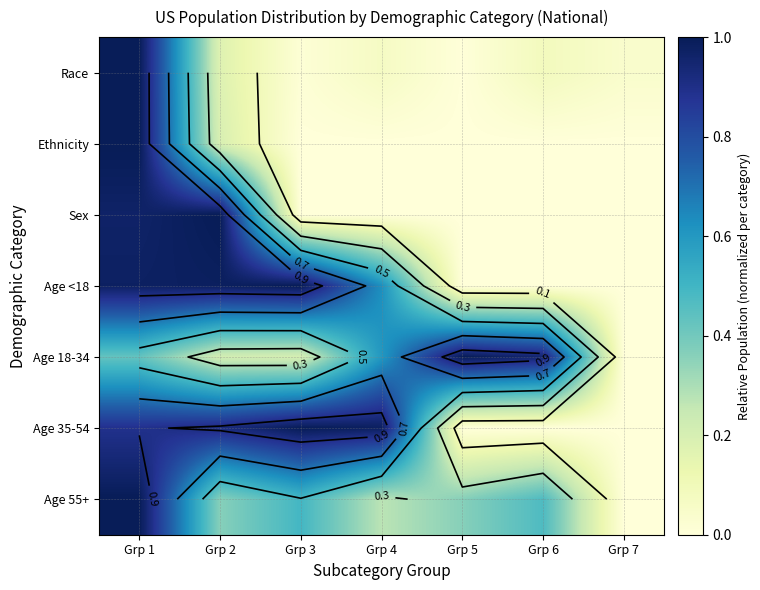

What value does the Age <18 series have at Grp 1?

1.0